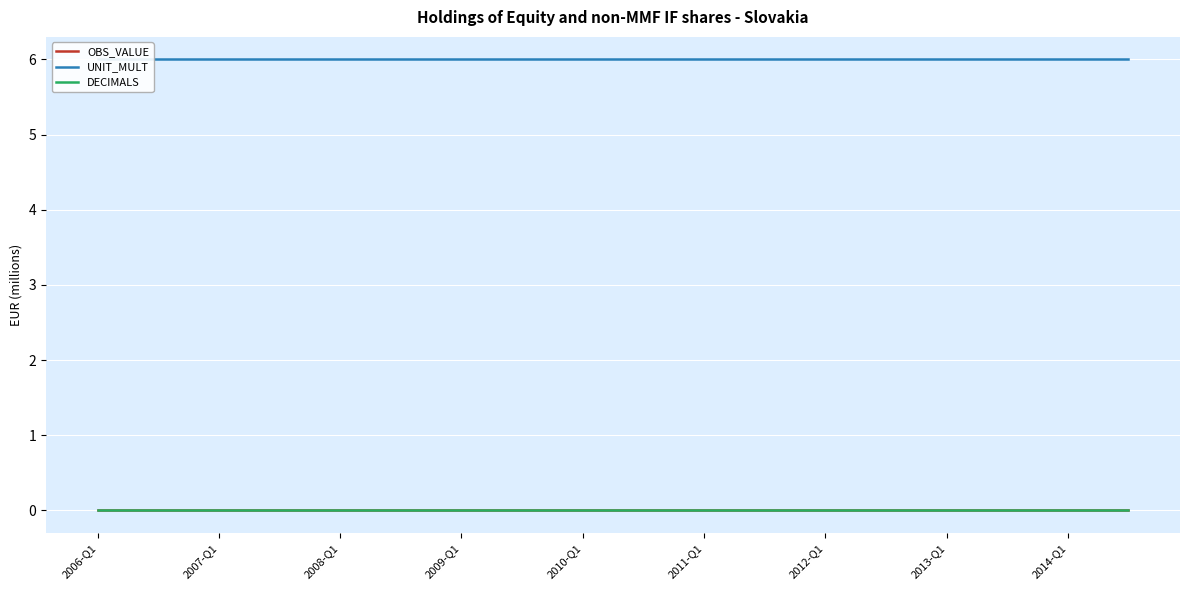

Reading right to left, extract all data points from this chart.

OBS_VALUE: 0	0	0	0	0	0	0	0	0	0	0	0	0	0	0	0	0	0	0	0	0	0	0	0	0	0	0	0	0	0	0	0	0	0	0
UNIT_MULT: 6	6	6	6	6	6	6	6	6	6	6	6	6	6	6	6	6	6	6	6	6	6	6	6	6	6	6	6	6	6	6	6	6	6	6
DECIMALS: 0	0	0	0	0	0	0	0	0	0	0	0	0	0	0	0	0	0	0	0	0	0	0	0	0	0	0	0	0	0	0	0	0	0	0